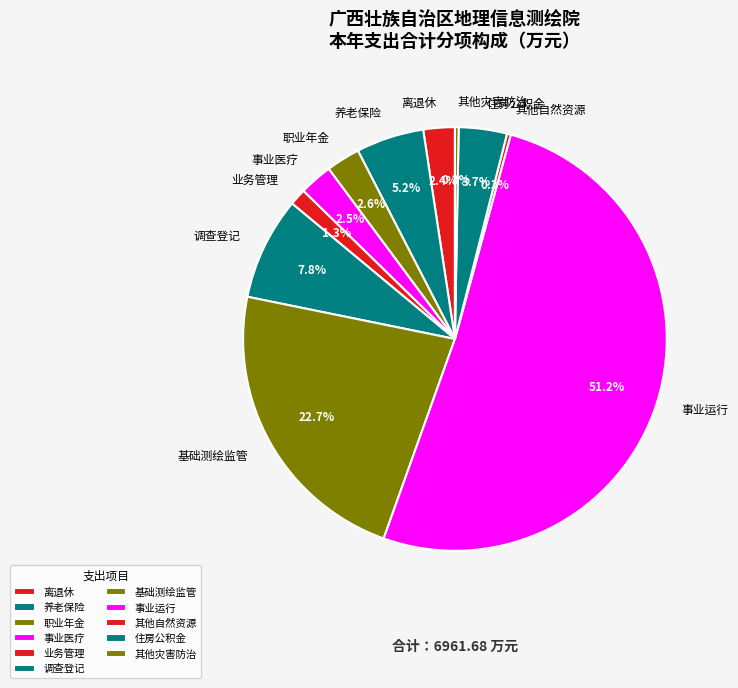

How much of the chart is everything except 住房公积金?

96.3%